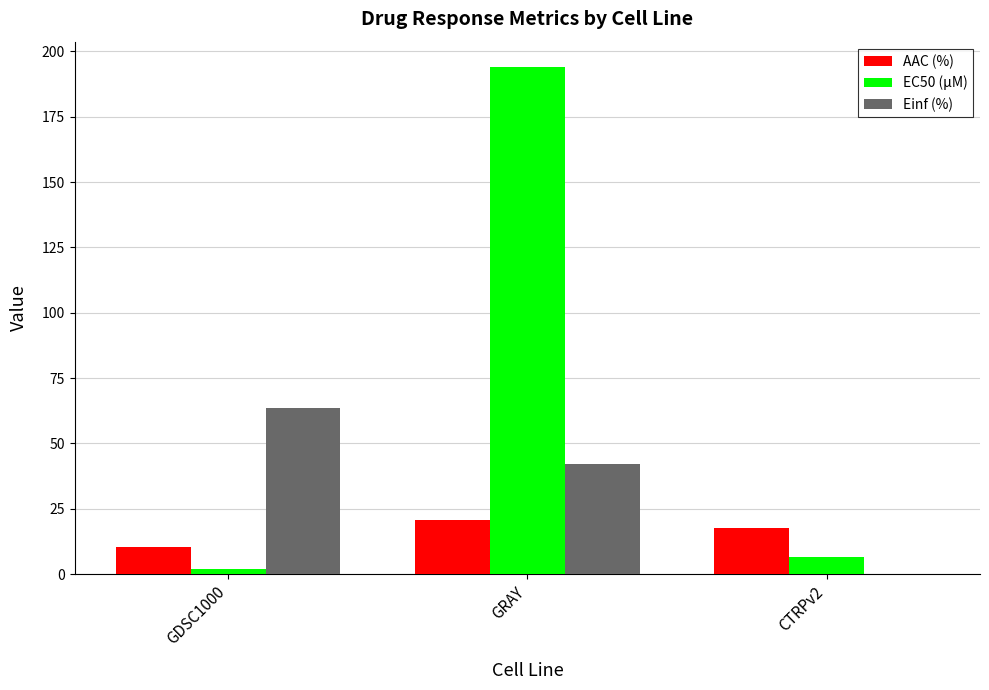

What are all the series names shown in the legend?

AAC (%), EC50 (µM), Einf (%)